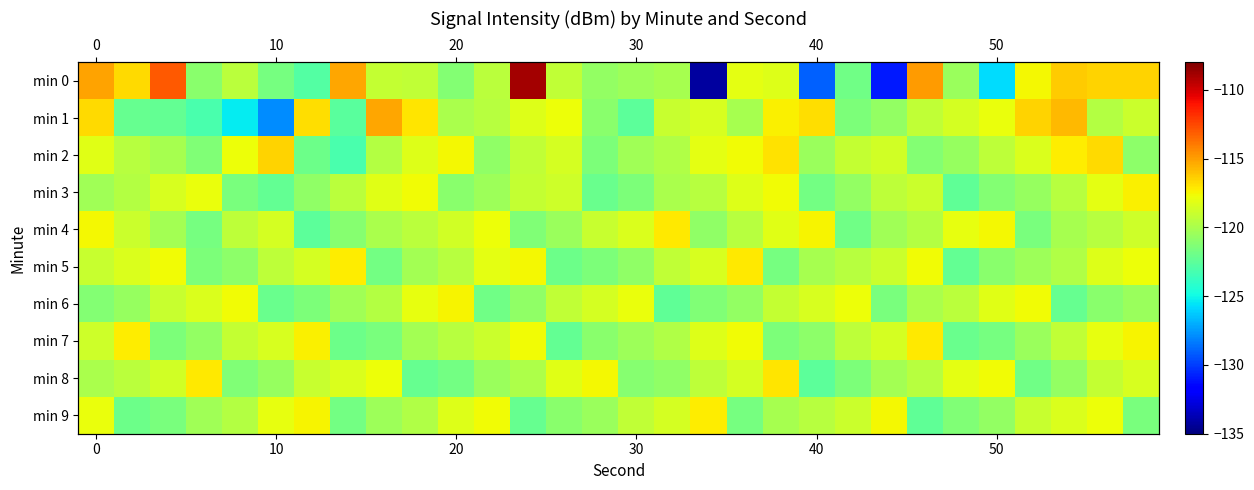

The value of min 3 at 0 is -120.3. True or false?

True